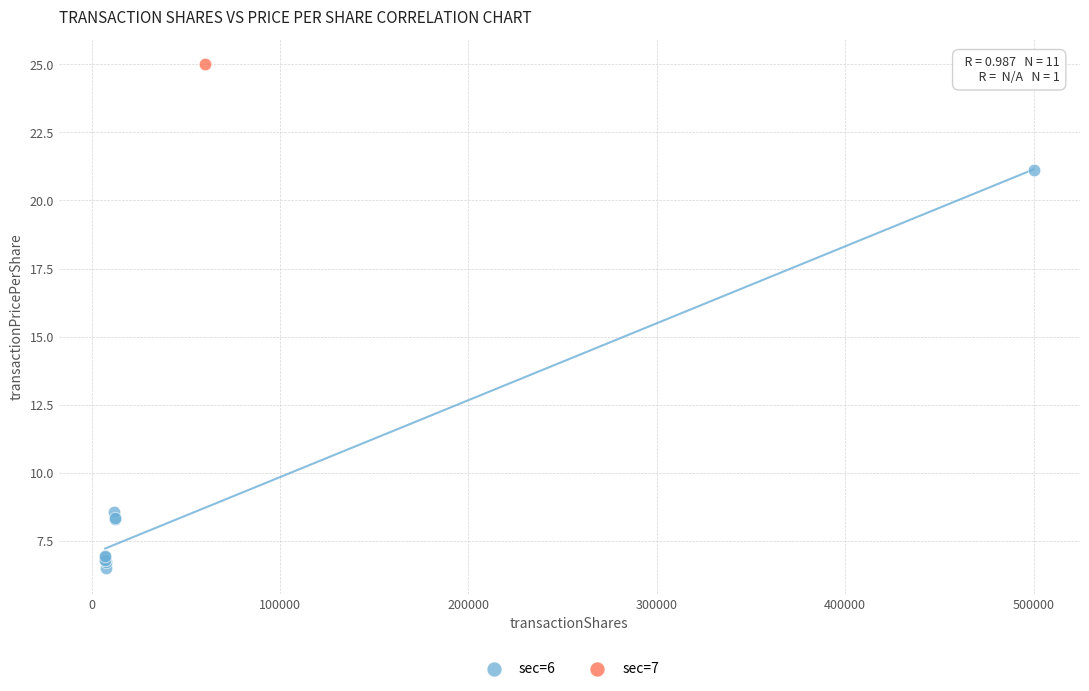

What are all the series names shown in the legend?

sec=6, sec=7